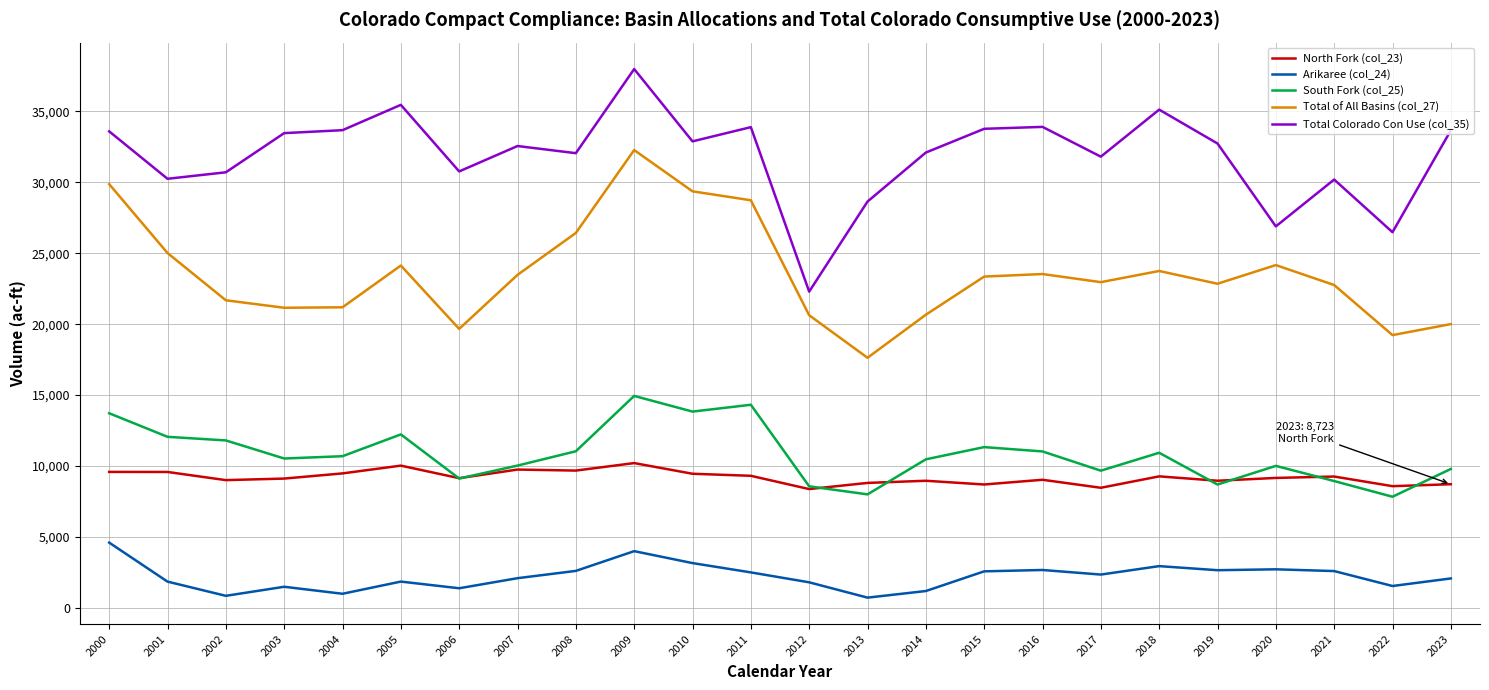

What is the difference between the maximum and minimum values in the Arikaree (col_24) series?

3876.9